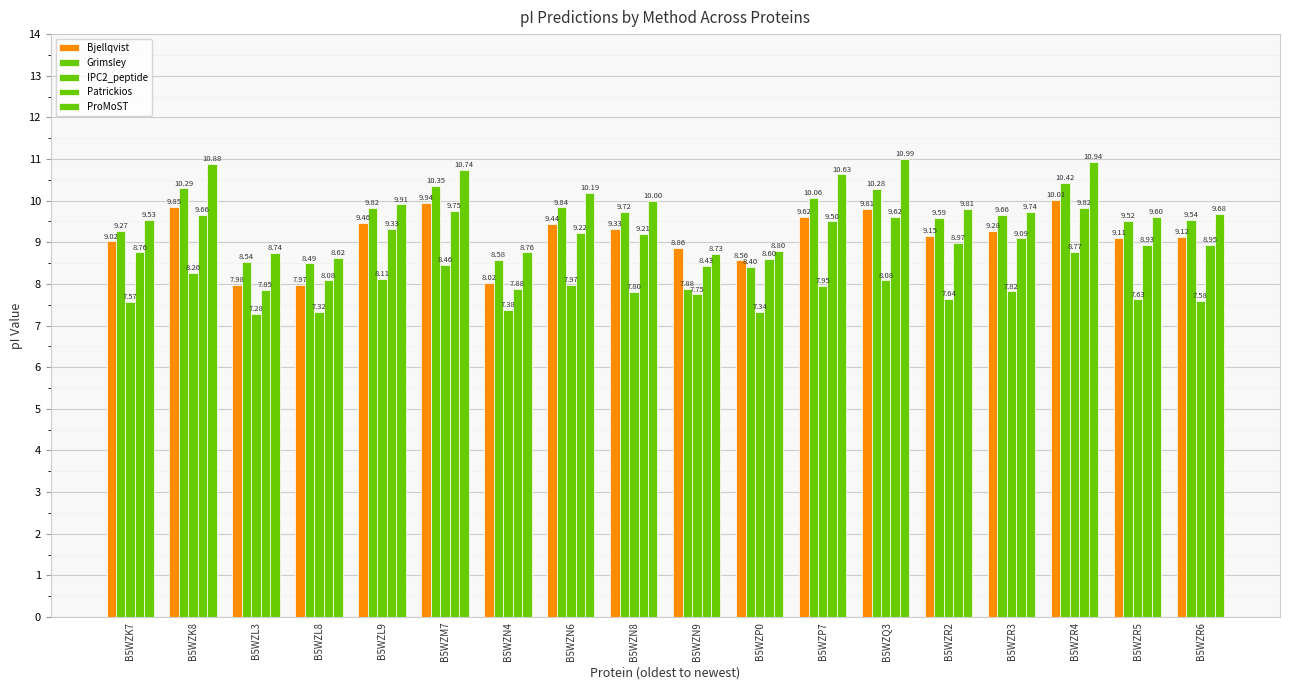

How many bars are there in total?

90